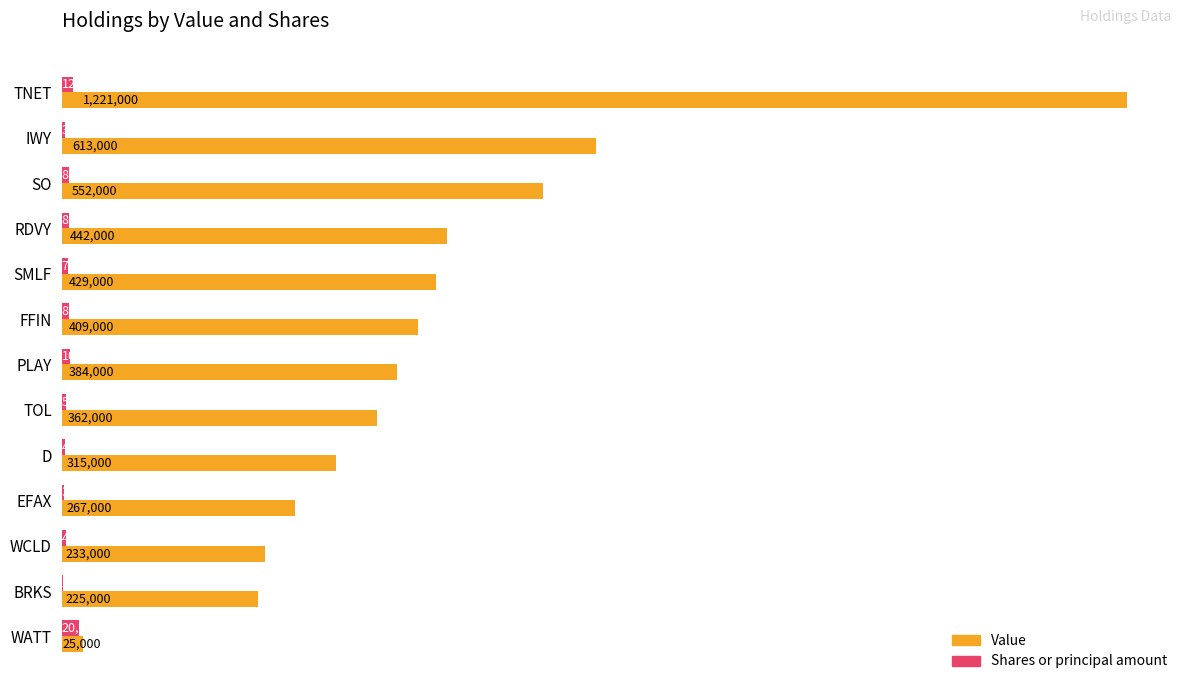

Reading left to right, transcribe all the data shown in this chart.

Value: 1221000	613000	552000	442000	429000	409000	384000	362000	315000	267000	233000	225000	25000
Shares or principal amount: 12815	3536	8053	8531	7486	8044	10000	5000	4012	3181	4500	2179	20025